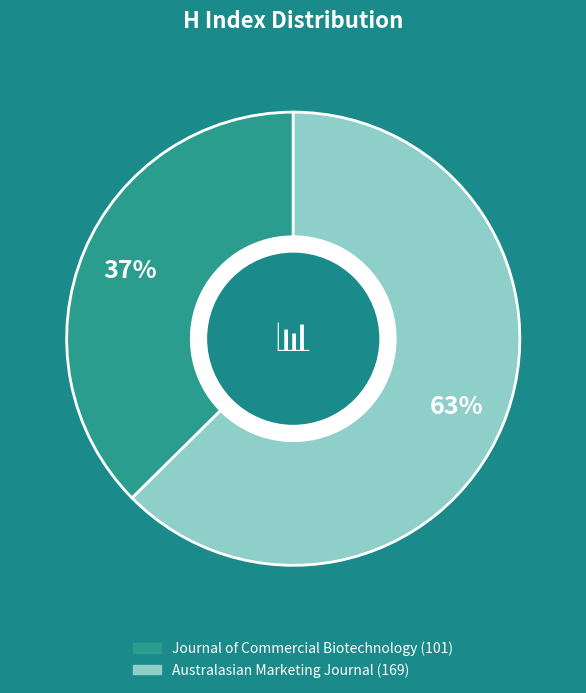

Does Journal of Commercial Biotechnology account for over 50% of the chart?

No